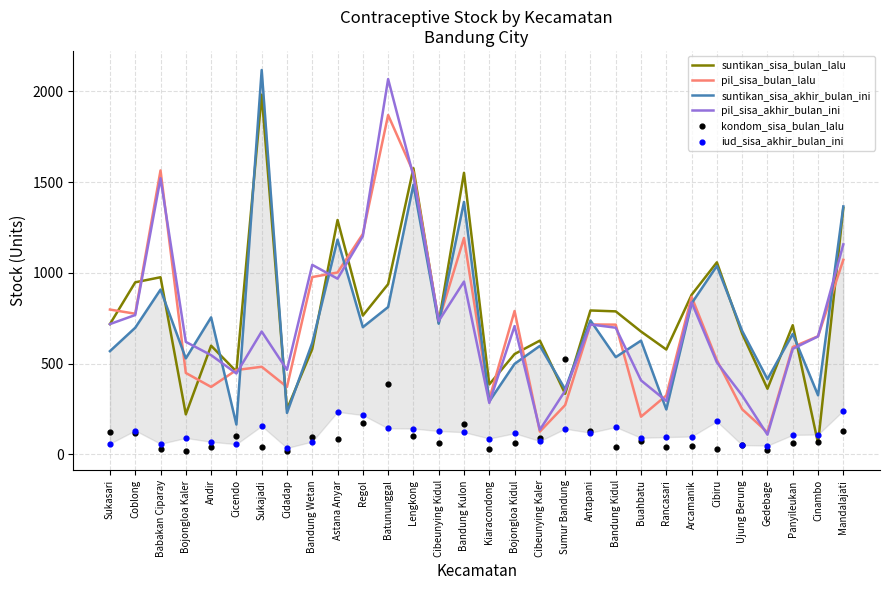

What is the total value across all series at Cicendo?

1691